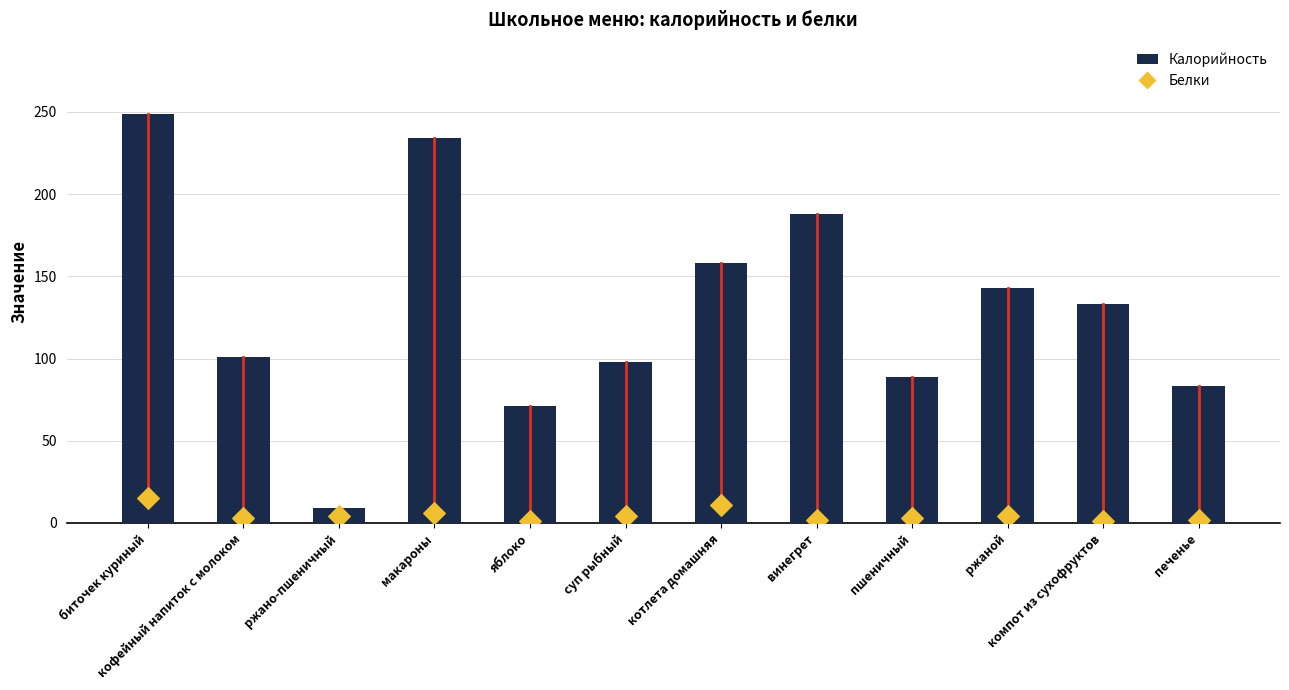

Which series reaches the maximum Y coordinate?

Калорийность